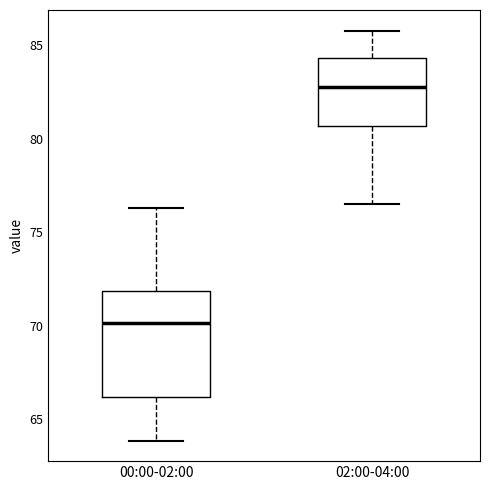

Reading left to right, transcribe this box plot: for each box, give where its median line is, the range the box spans, and where its two whiskers end, as read against the y-axis. The values are not printed on the chart, so give them approximately, as read against the axis.

00:00-02:00: median 70.0, box 66.0 to 72.0, whiskers 64.0 to 76.5
02:00-04:00: median 83.0, box 80.5 to 84.5, whiskers 76.5 to 86.0